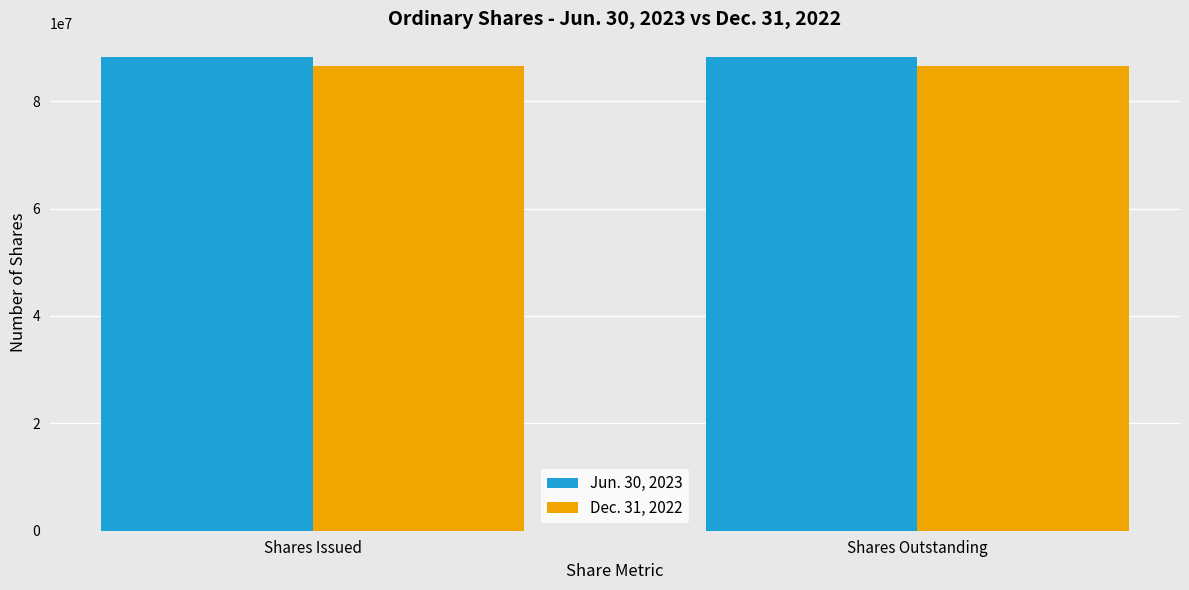

Reading left to right, what are all the values shown in this chart?

Jun. 30, 2023: 88233766	88233766
Dec. 31, 2022: 86624643	86624643